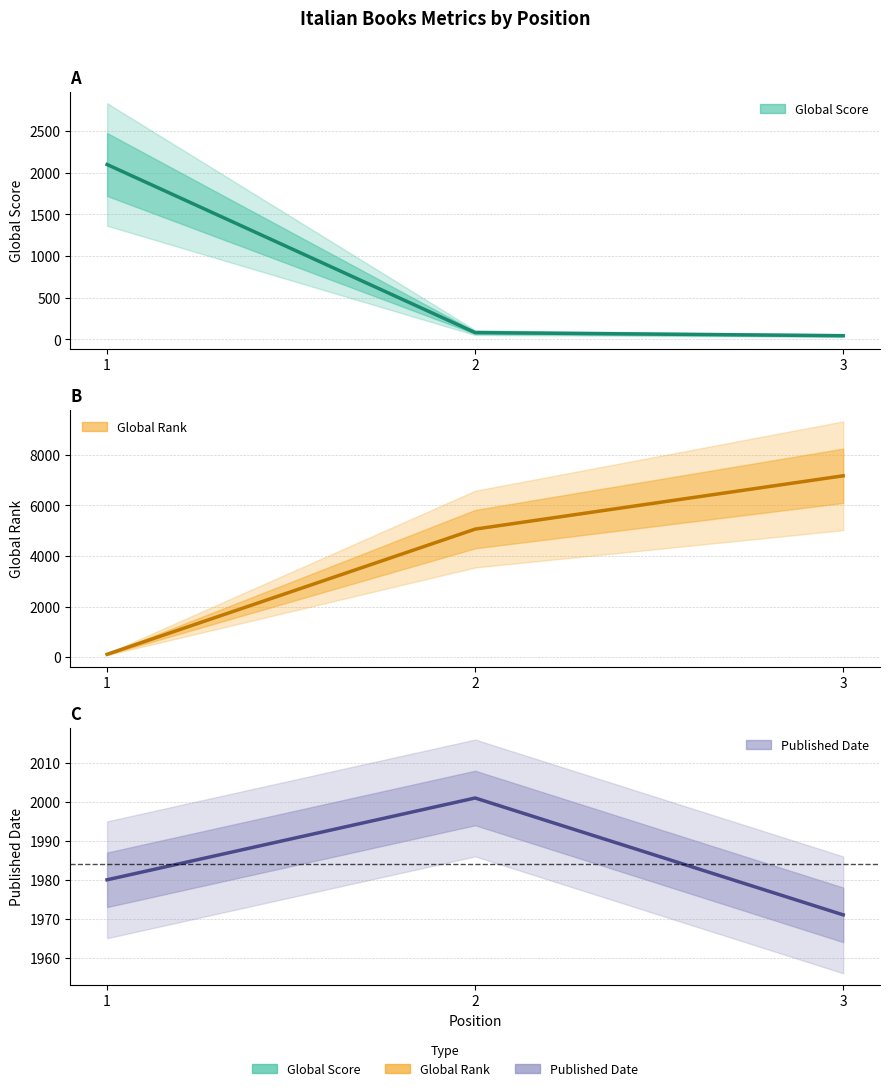

What is the smallest value displayed?

45